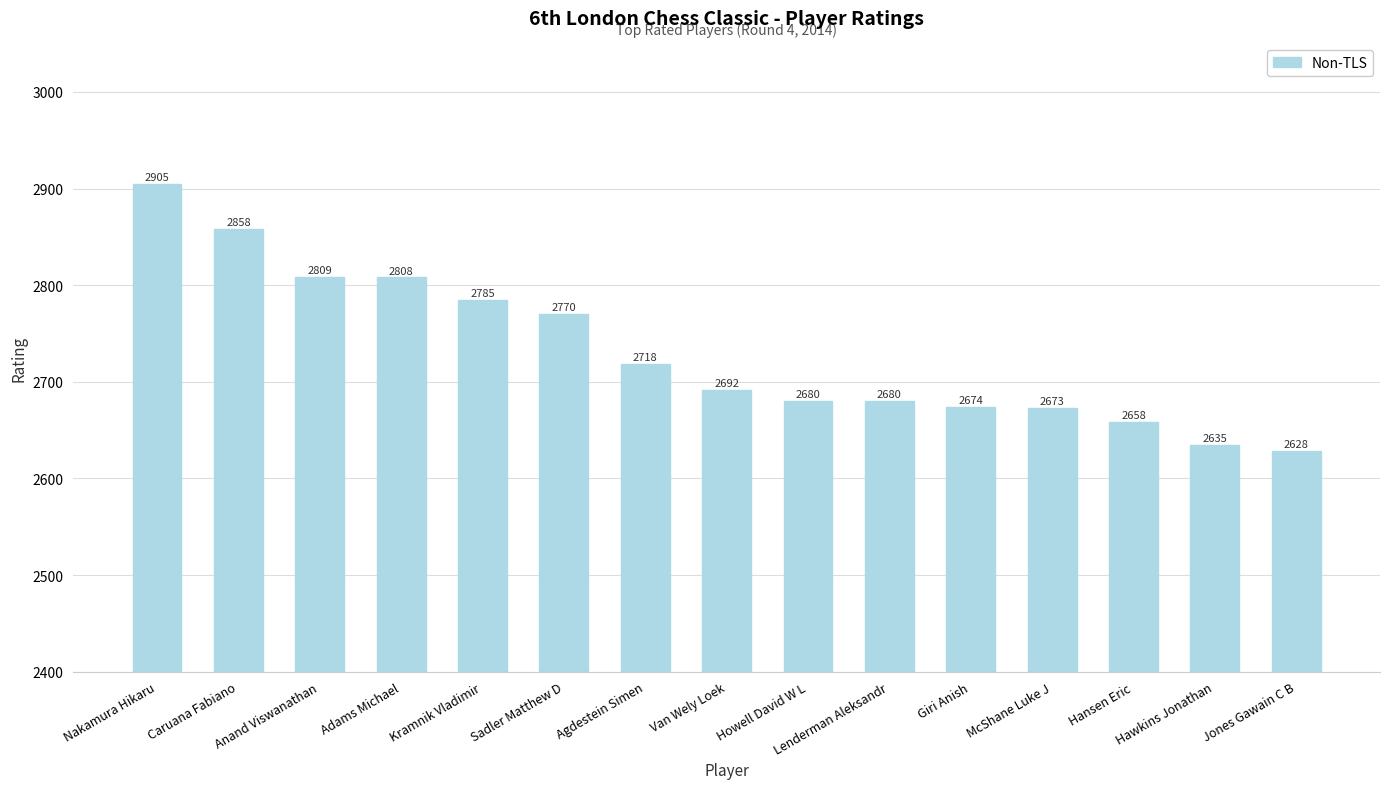

What is the average value?

2732